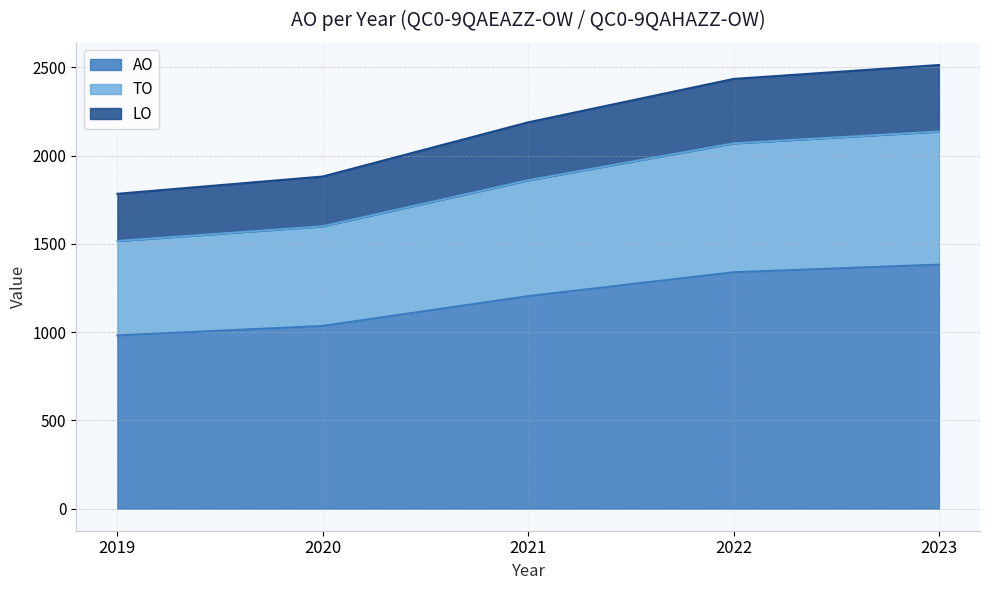

True or false: AO and LO cross at least once.

False